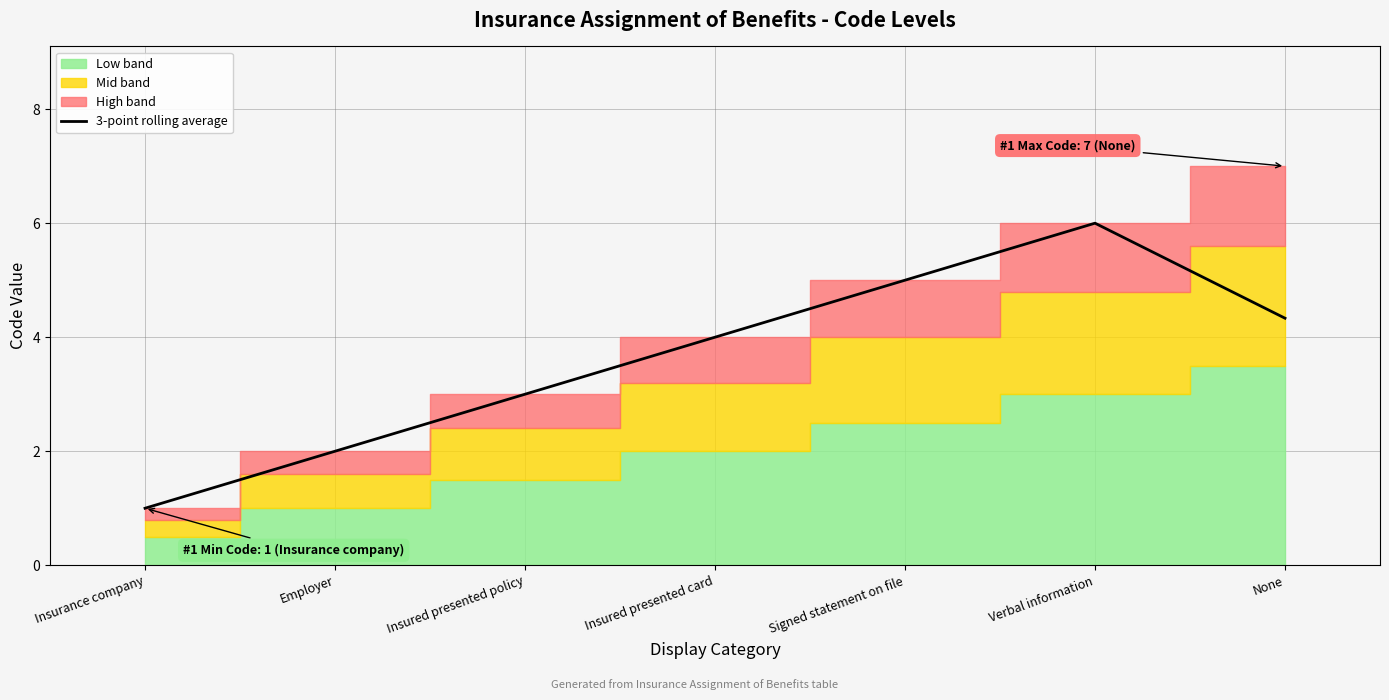

Which category has the lowest value in the 3-point rolling average series?

Insurance company